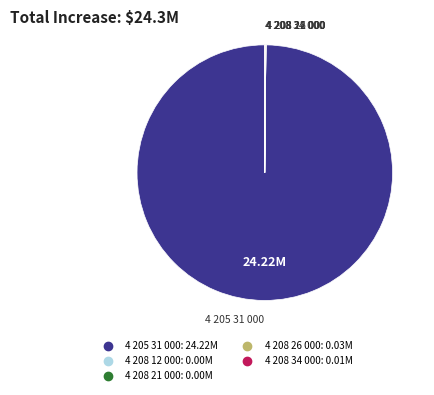

What is the majority slice?

4 205 31 000